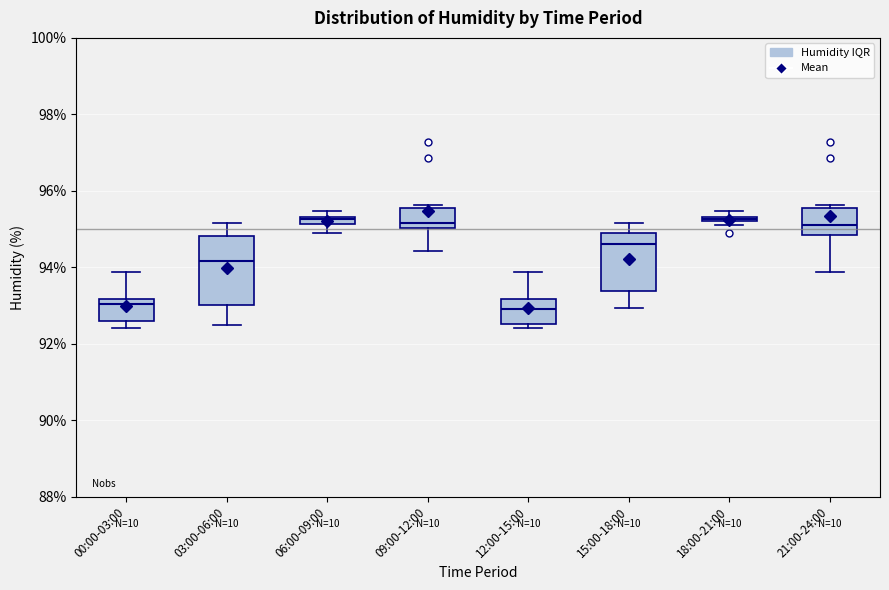

Comparing the boxes themselves (not the whiskers), which one is the tallest?

03:00-06:00